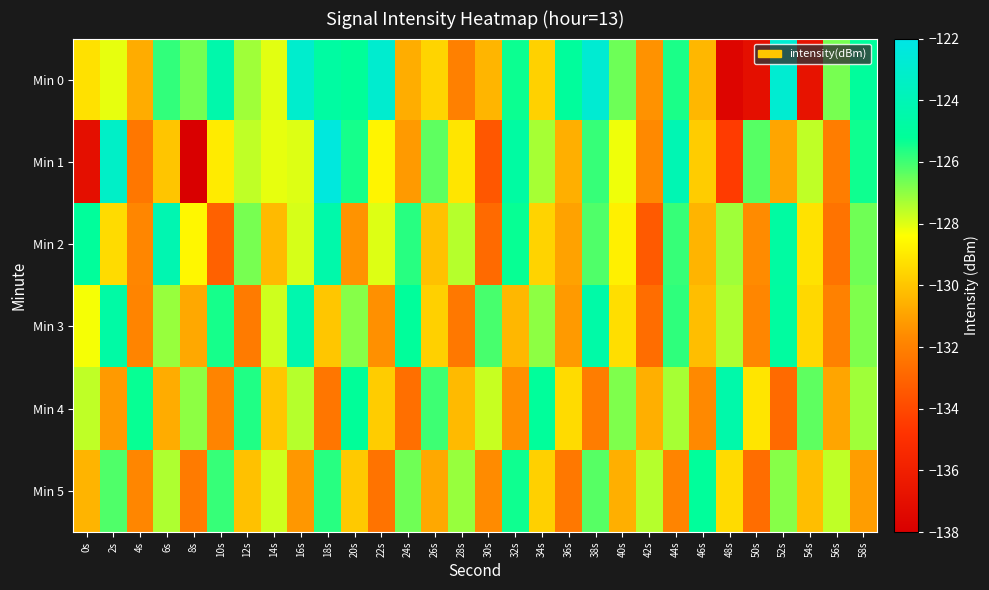

Which series has the largest total across all categories?

Min 0